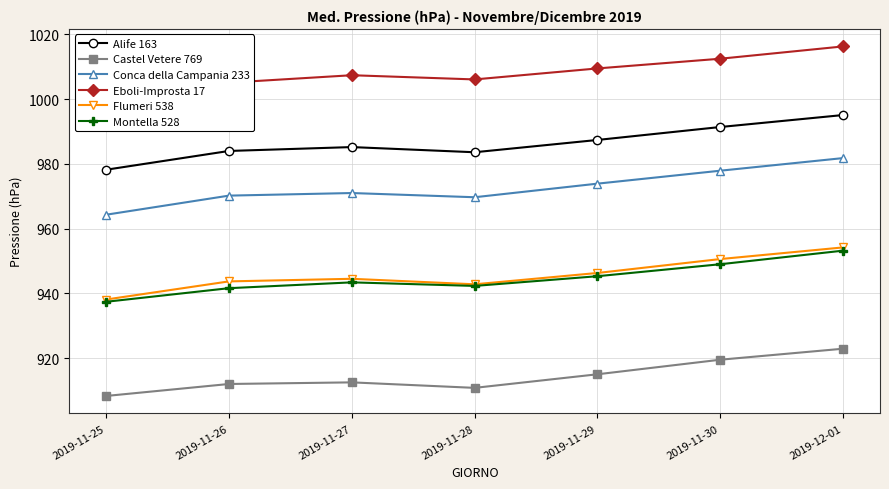

What is the sum of the Flumeri 538 values at 2019-11-26 and 2019-11-27?

1888.2